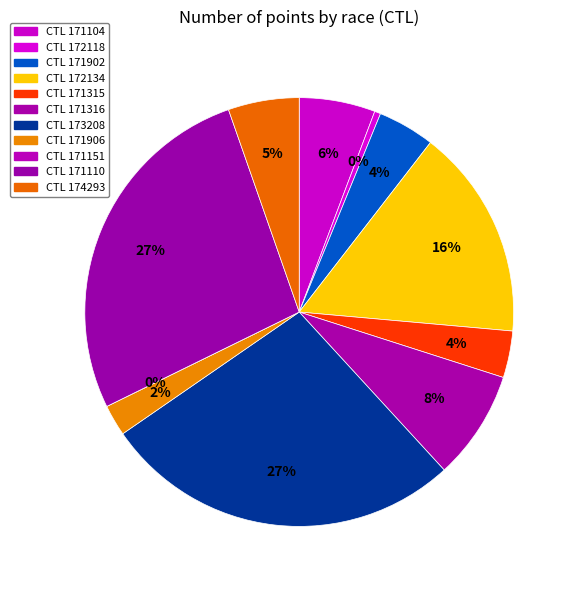

True or false: 171902 accounts for 1% of the total.

False